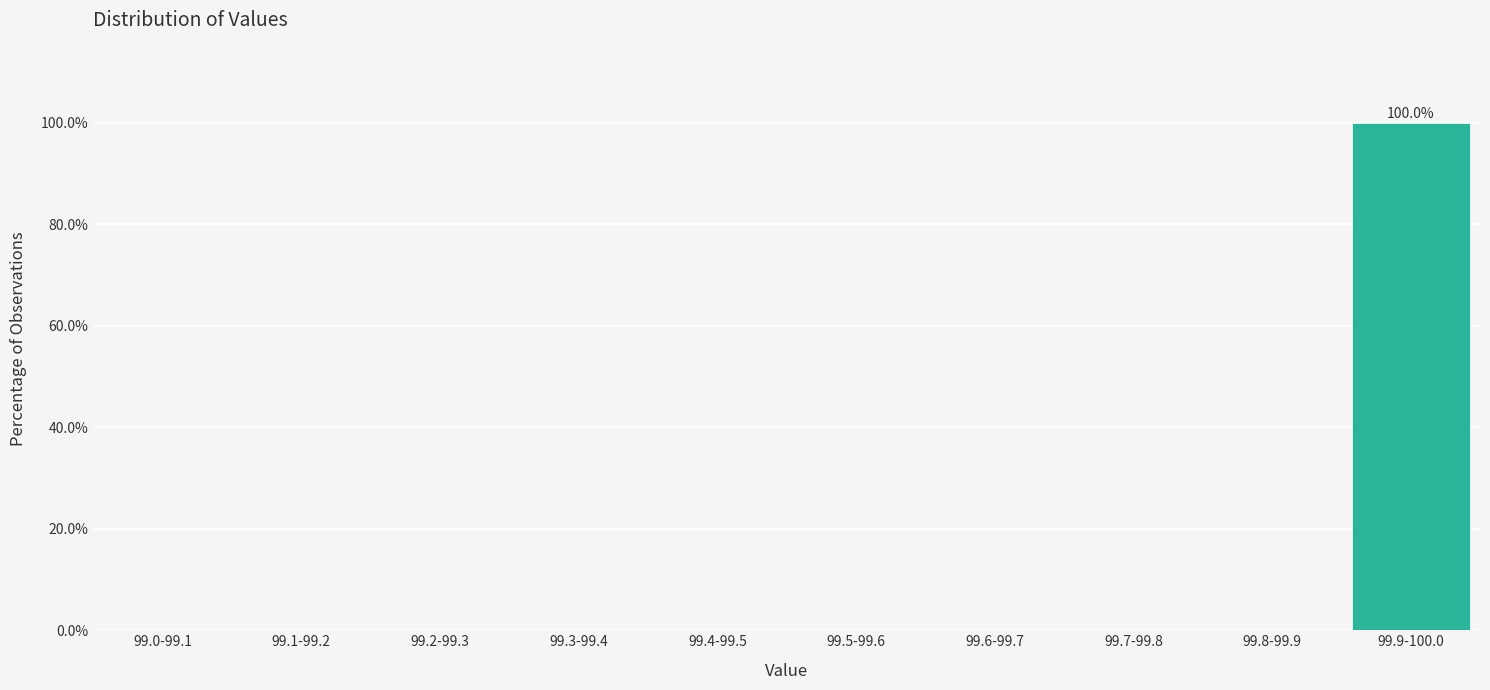

Reading left to right, extract all data points from this chart.

99.0-99.1=0	99.1-99.2=0	99.2-99.3=0	99.3-99.4=0	99.4-99.5=0	99.5-99.6=0	99.6-99.7=0	99.7-99.8=0	99.8-99.9=0	99.9-100.0=100